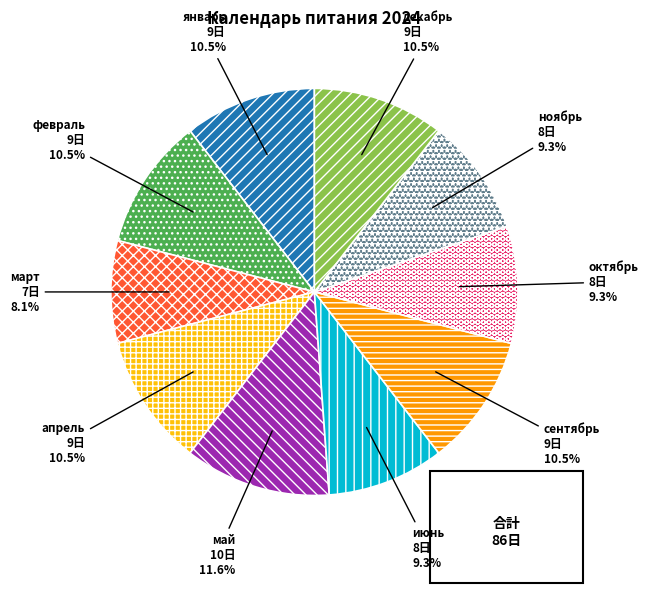

Which category has the biggest portion of the pie?

май